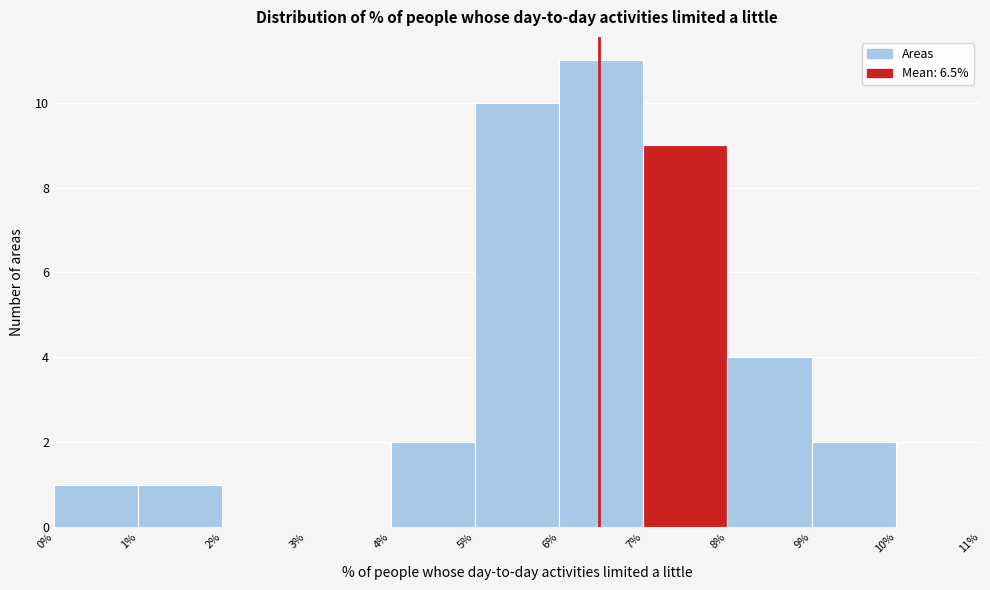

Which range on the x-axis has the tallest bar?

6% to 7%